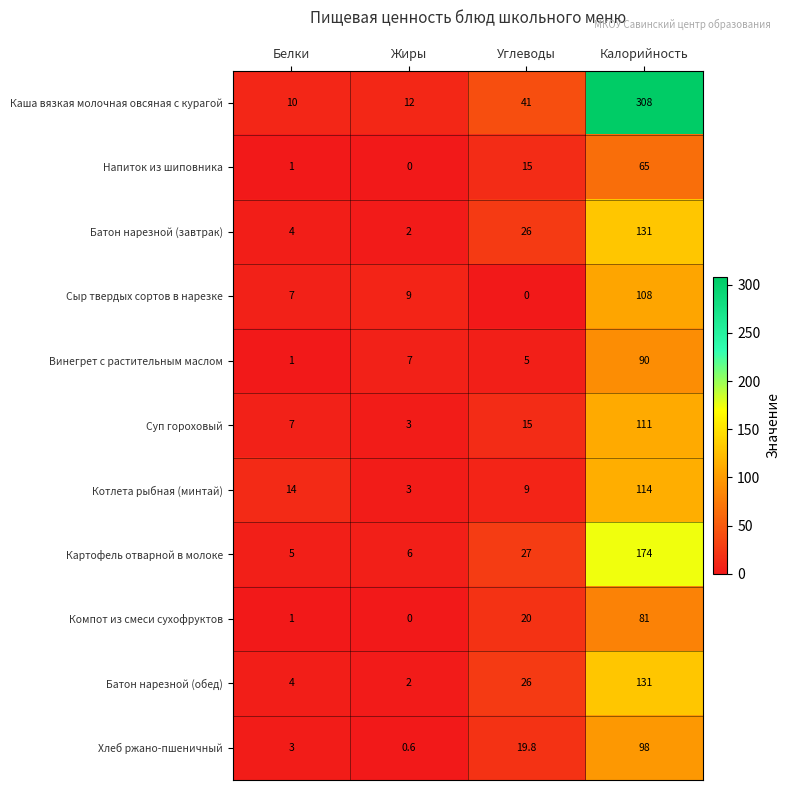

Which series changed the most between Углеводы and Калорийность?

Каша вязкая молочная овсяная с курагой